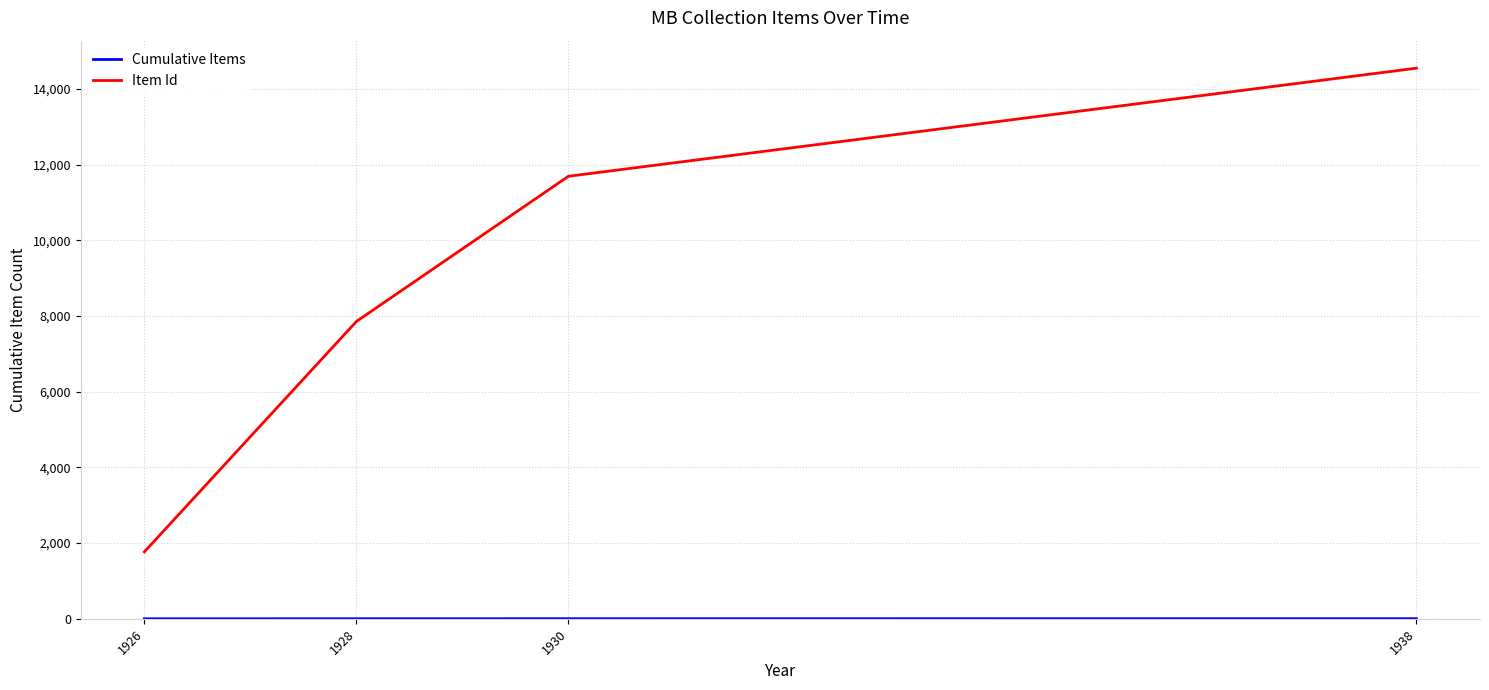

How many values in the Item Id series are below 11689?

2